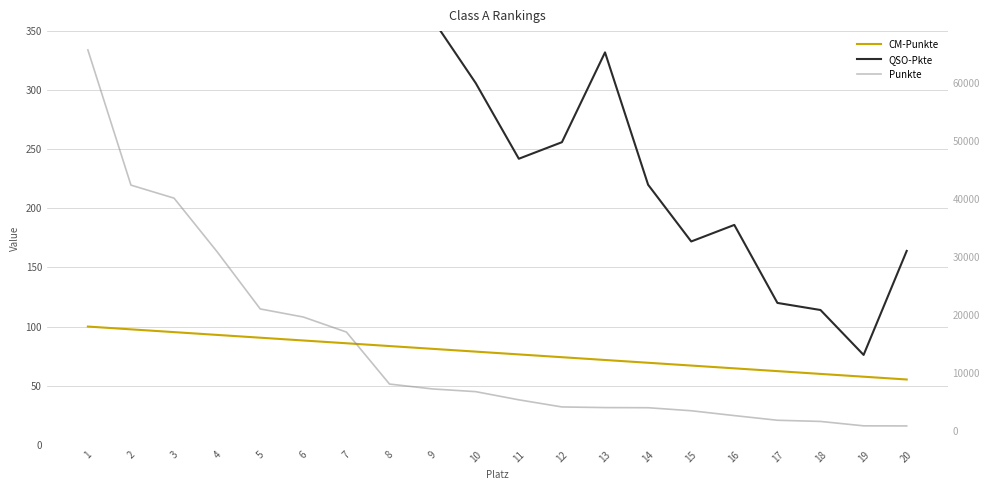

What are all the series names shown in the legend?

CM-Punkte, QSO-Pkte, Punkte